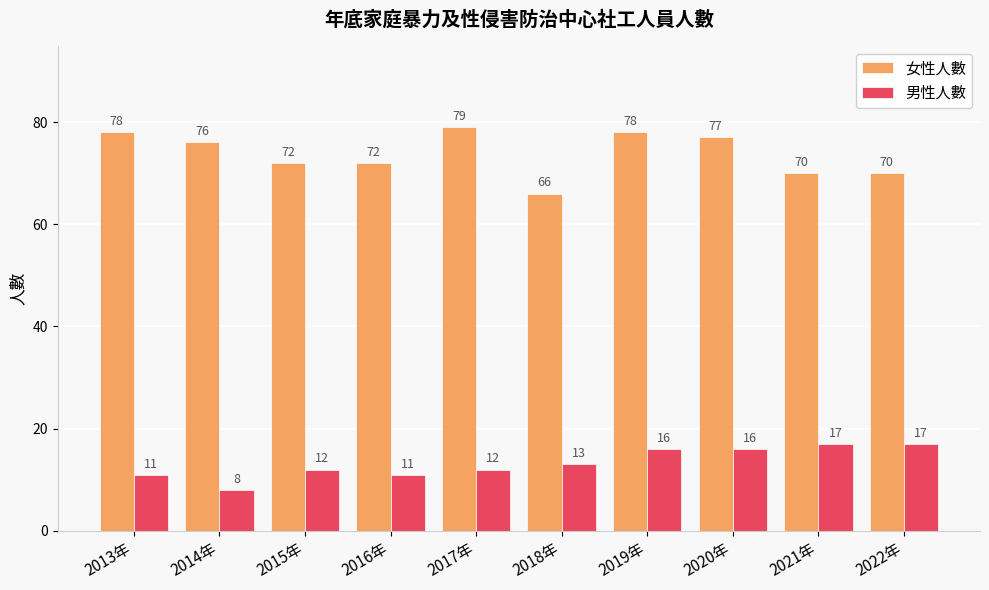

What is the value of the 男性人數 bar at the 8th from the left?

16